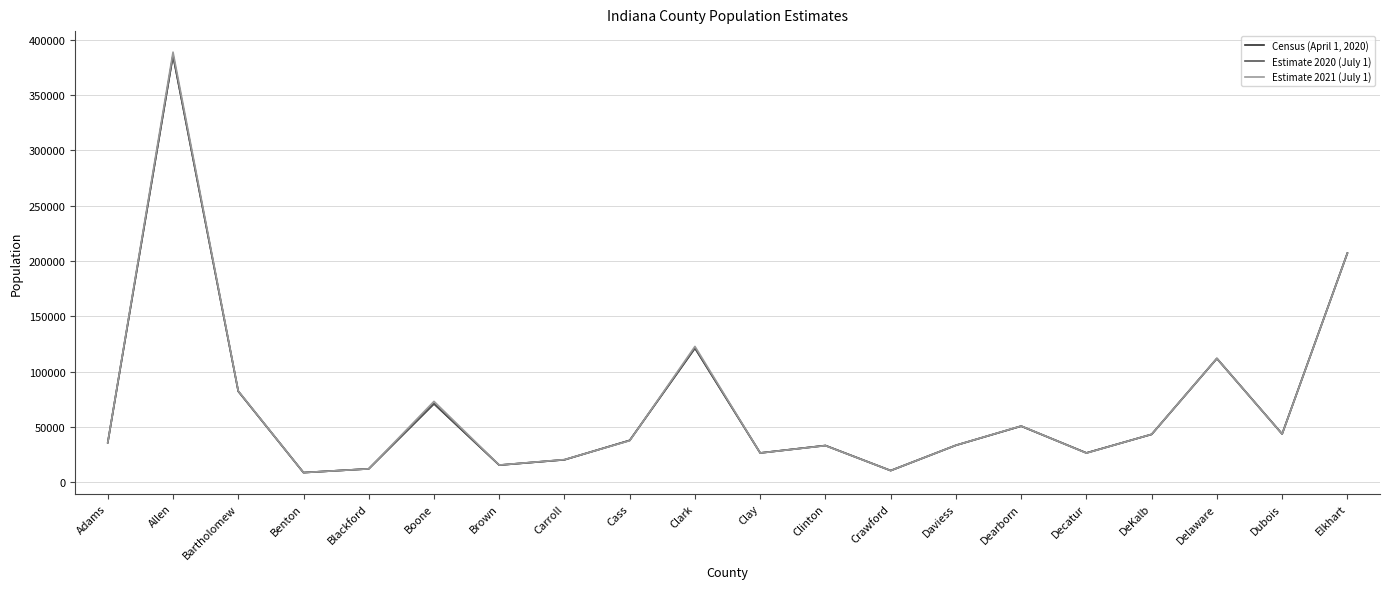

At which label is Census (April 1, 2020) closest to 197064?

Elkhart